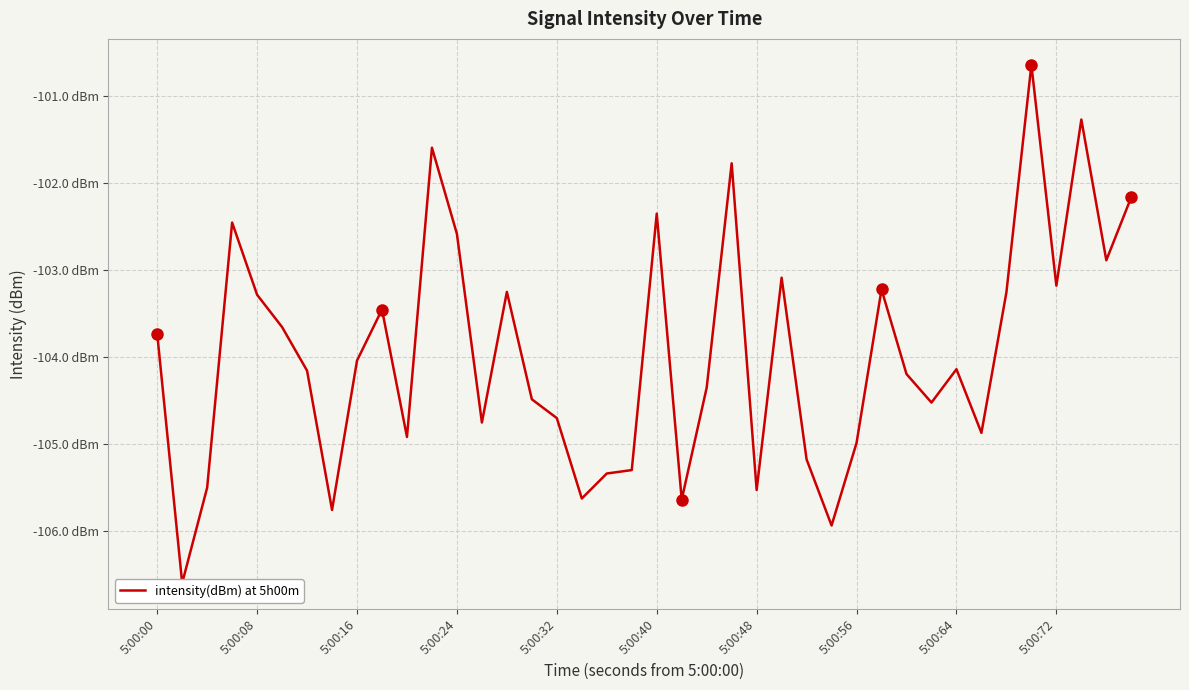

What is the difference between the maximum and minimum values?

6.0